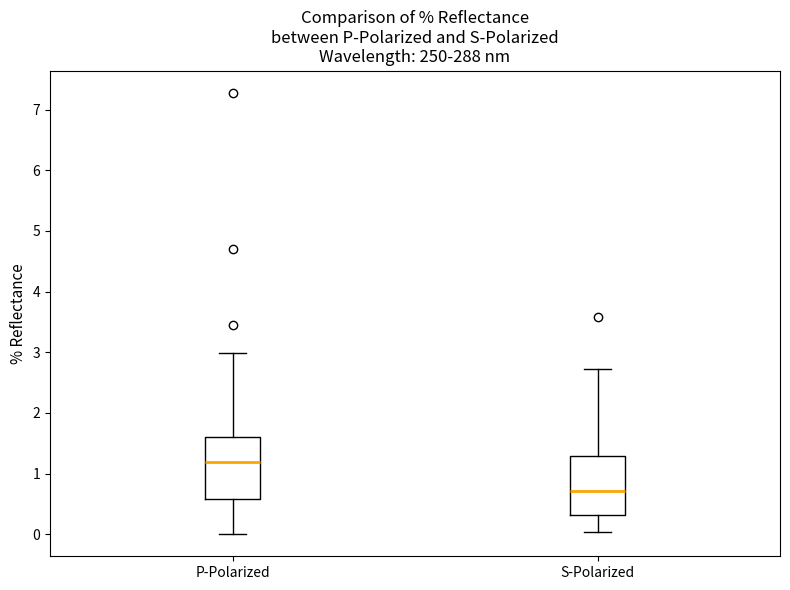

Reading left to right, transcribe this box plot: for each box, give where its median line is, the range the box spans, and where its two whiskers end, as read against the y-axis. The values are not printed on the chart, so give them approximately, as read against the axis.

P-Polarized: median 1.2, box 0.6 to 1.6, whiskers 0.0 to 3.0
S-Polarized: median 0.7, box 0.3 to 1.3, whiskers 0.0 to 2.7